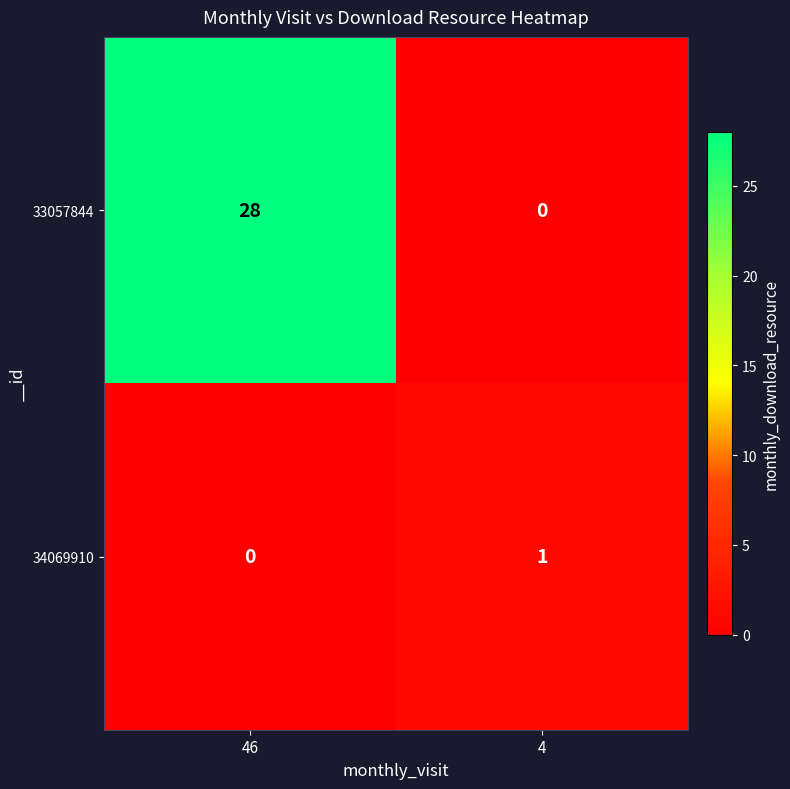

Is it true that 34069910 equals 1 at 4?

True